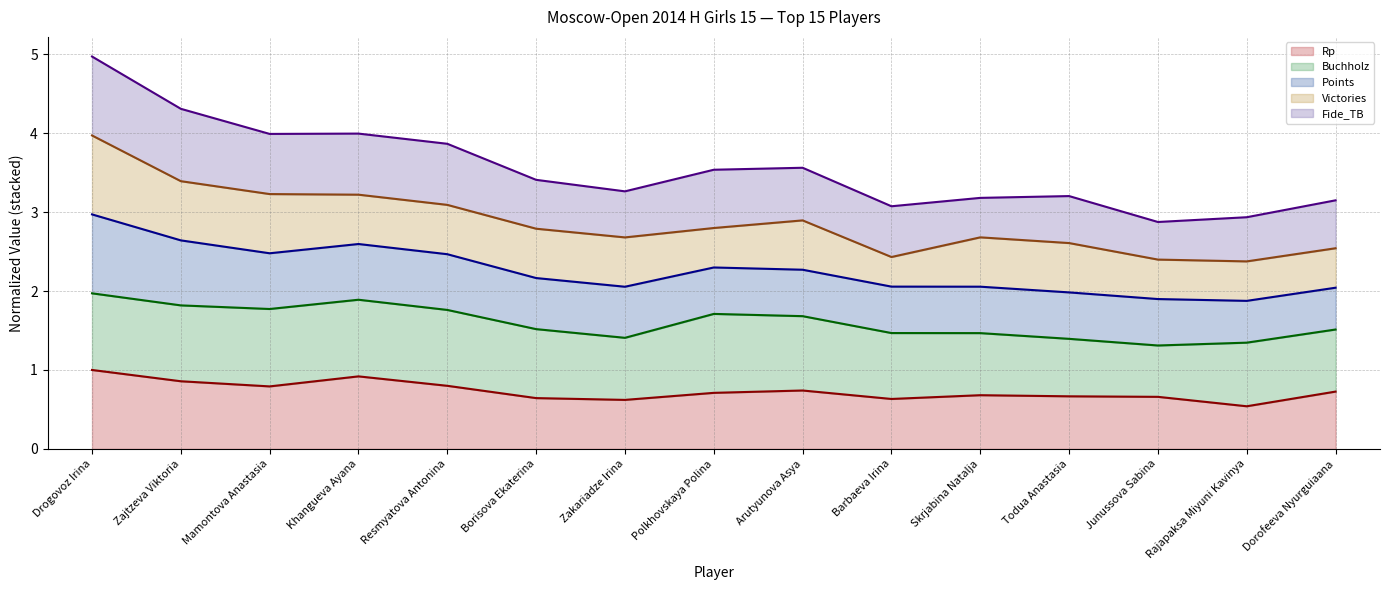

Does the chart display data point markers on the line(s)?

No